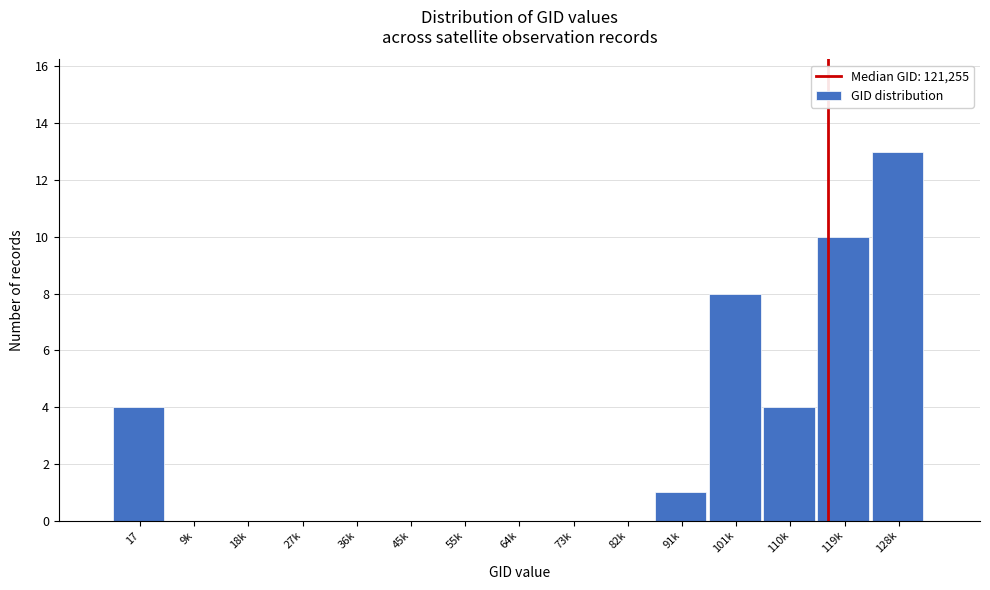

Reading left to right, list all the values displayed in this chart.

17=4	9k=0	18k=0	27k=0	36k=0	45k=0	55k=0	64k=0	73k=0	82k=0	91k=1	101k=8	110k=4	119k=10	128k=13